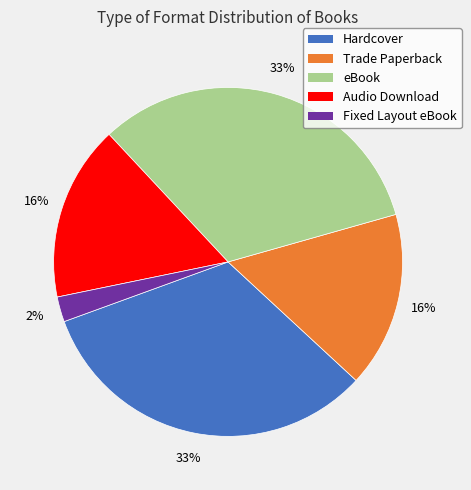

Approximately how many times larger is the value at Audio Download compared to eBook?

0.5